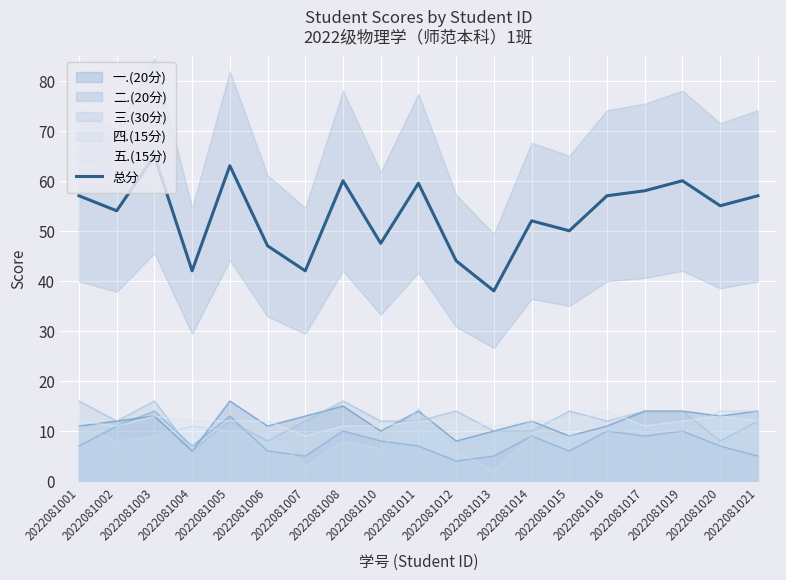

Where does the data first go above 55?

2022081001